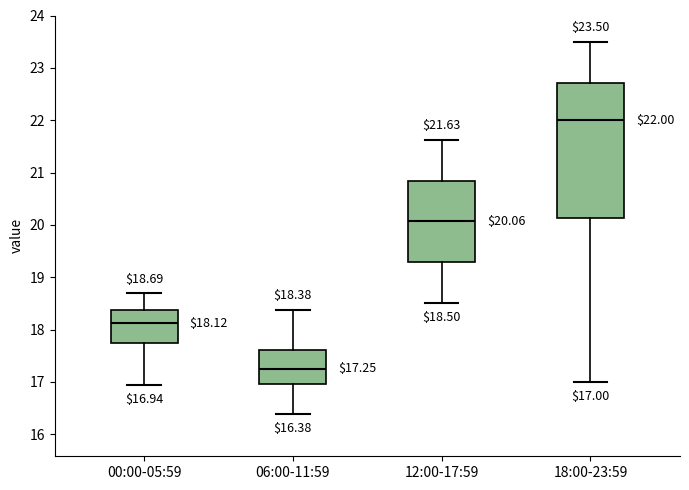

Which box has the lowest median line?

06:00-11:59